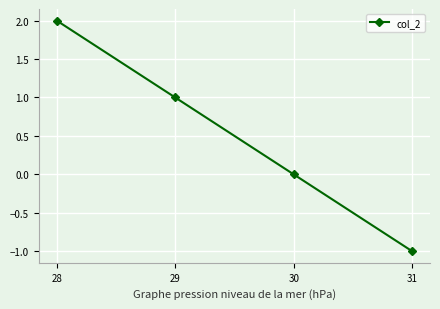

Between 29 and 31, which is larger?

29